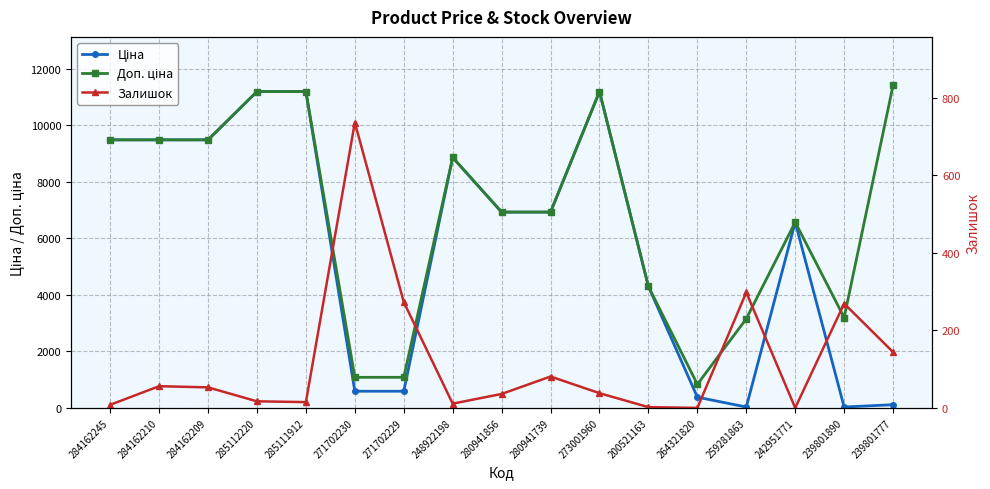

Which label corresponds to the smallest value in the chart?

264321820